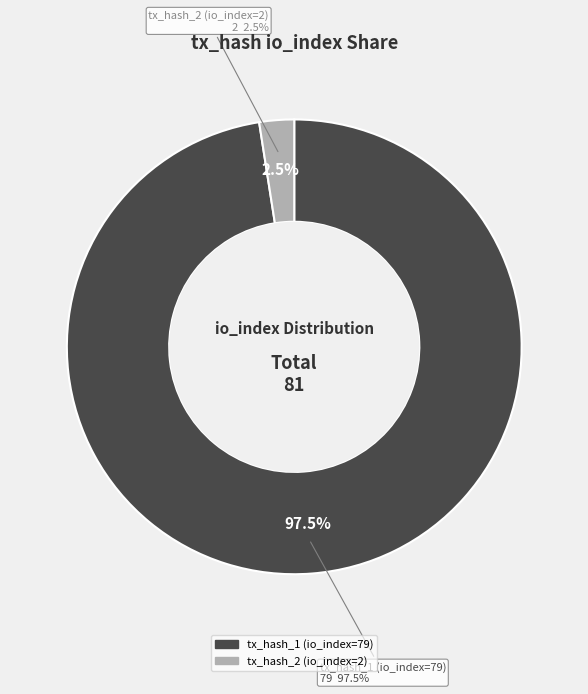

Is there a majority slice in this chart?

Yes